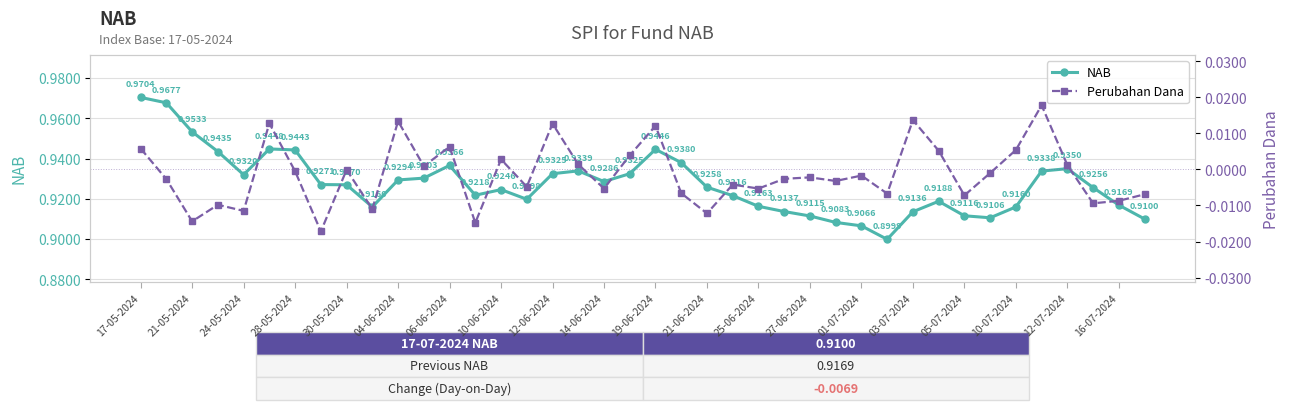

True or false: NAB has more than 2 interior local peaks.

True